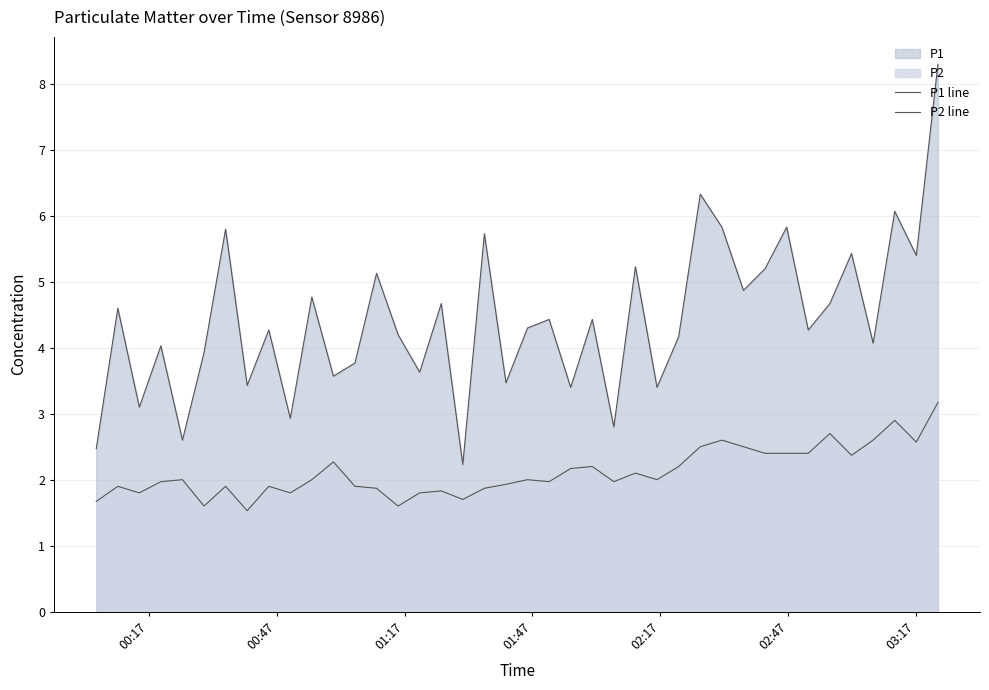

True or false: P1 line and P2 line intersect in this chart.

False